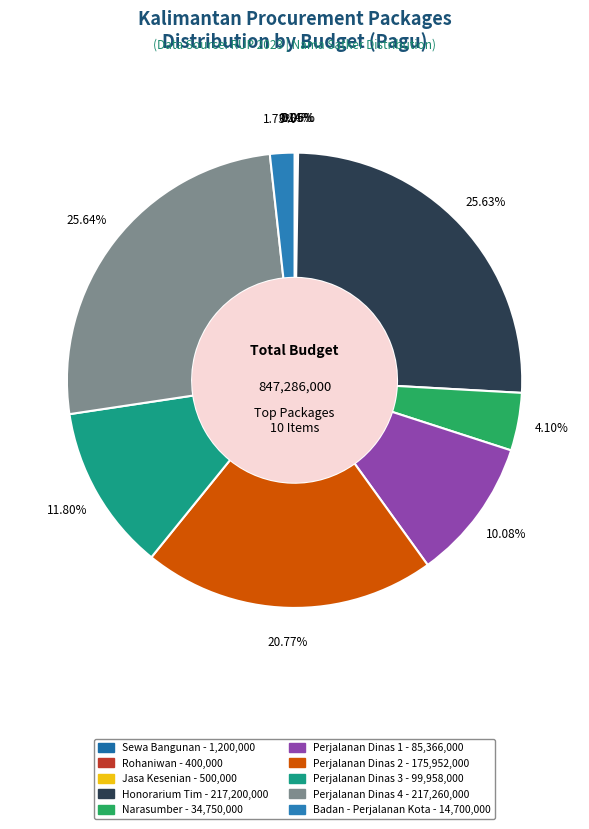

Which slice is the largest?

SEKRETARIAT DAERAH - Perjalanan Dinas 4